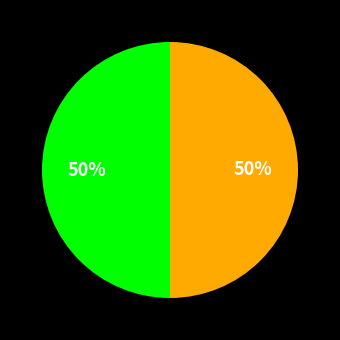

Count the number of slices in the pie.

2